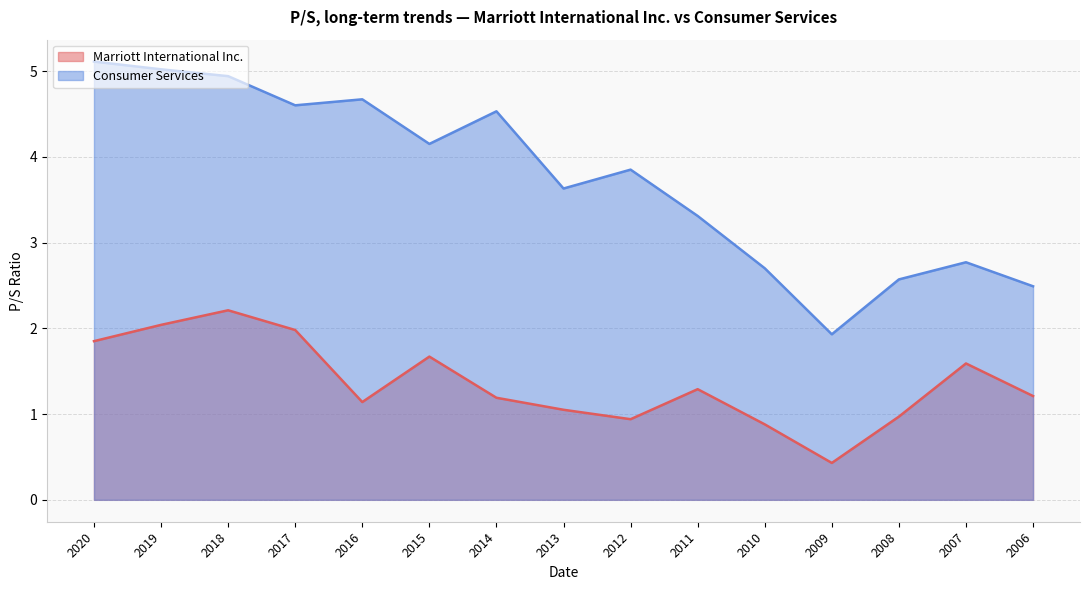

What is the difference between the maximum and minimum values in the Consumer Services series?

3.2